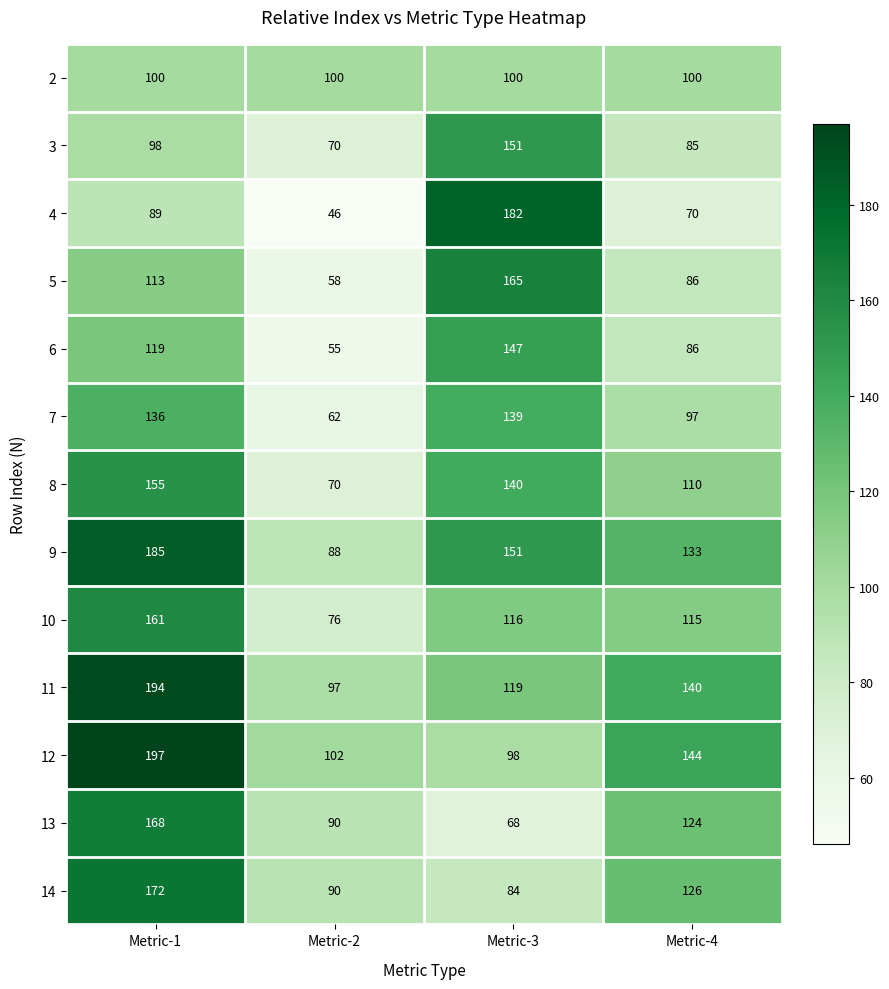

Is it true that 14 equals 138 at Metric-2?

False